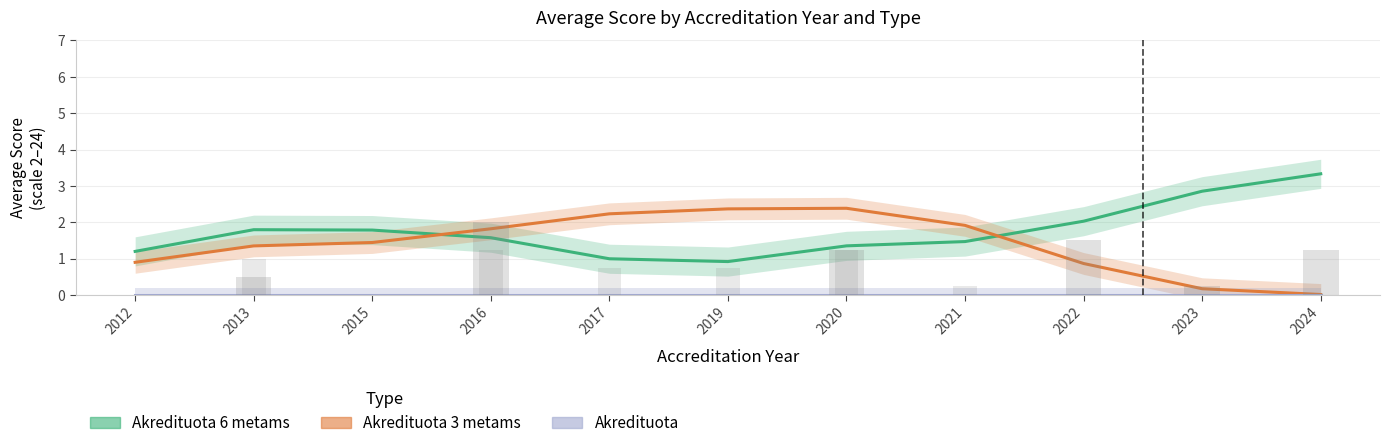

Where is Akredituota nearest to the value 0?

2012